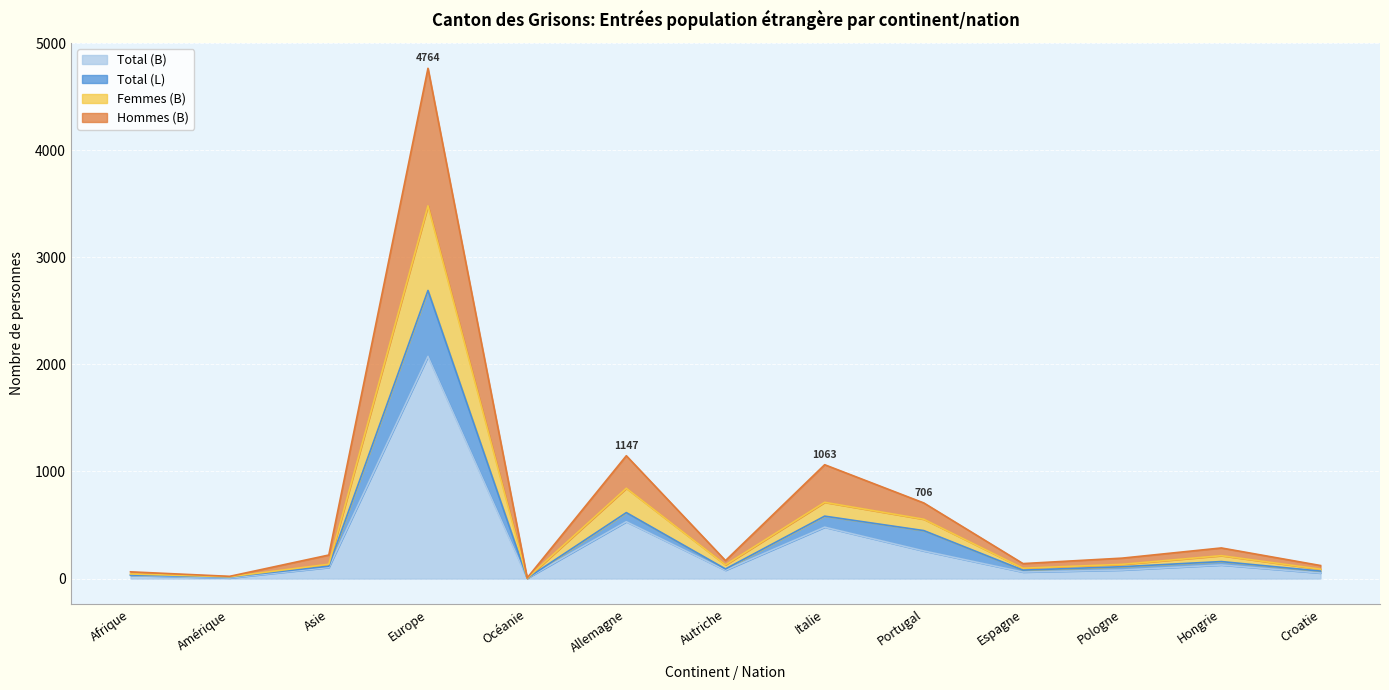

What are all the series names shown in the legend?

Total (B), Total (L), Femmes (B), Hommes (B)